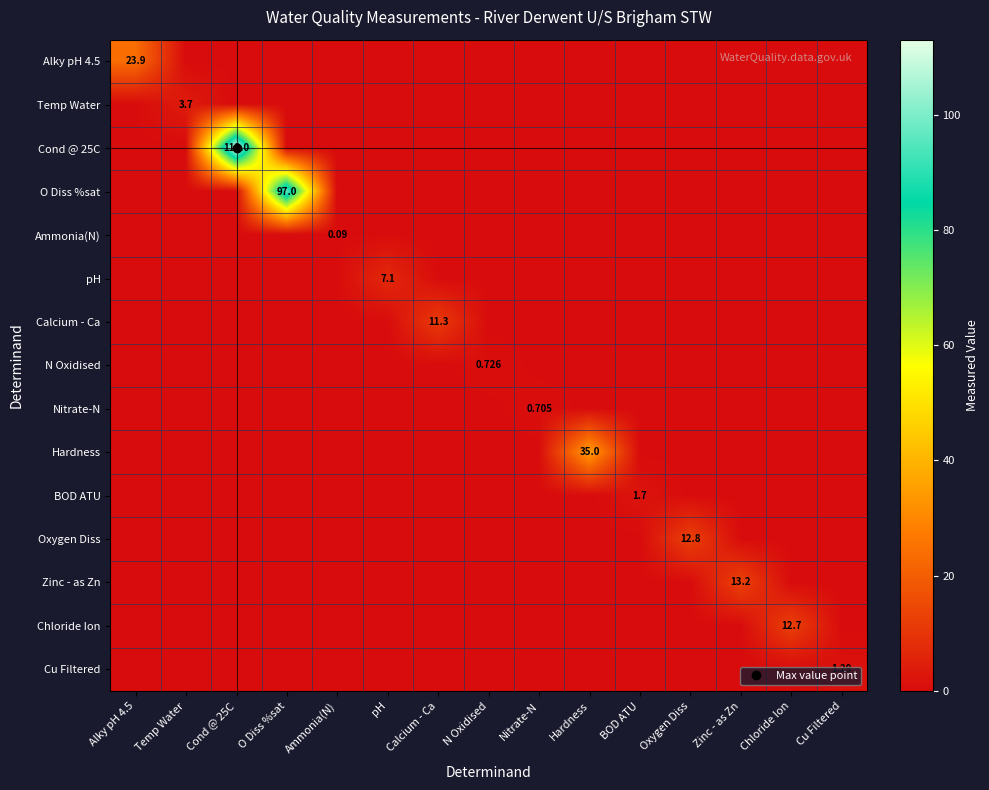

Rank the series at Nitrate-N from highest to lowest value.

Nitrate-N, Alky pH 4.5, Temp Water, Cond @ 25C, O Diss %sat, Ammonia(N), pH, Calcium - Ca, N Oxidised, Hardness, BOD ATU, Oxygen Diss, Zinc - as Zn, Chloride Ion, Cu Filtered